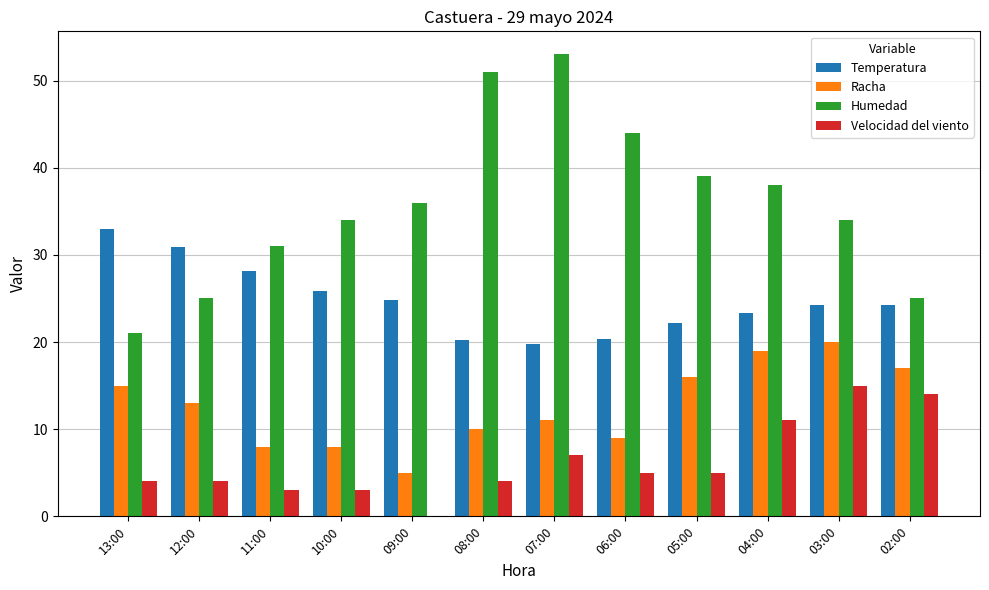

What is the maximum value for Temperatura?

33.0